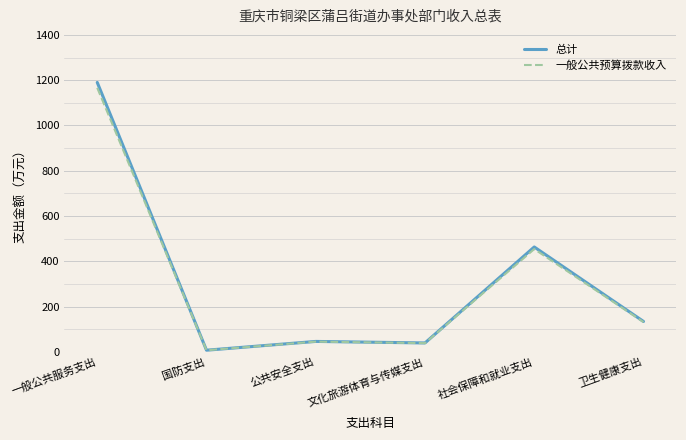

What is the maximum value shown in the chart?

1190.1